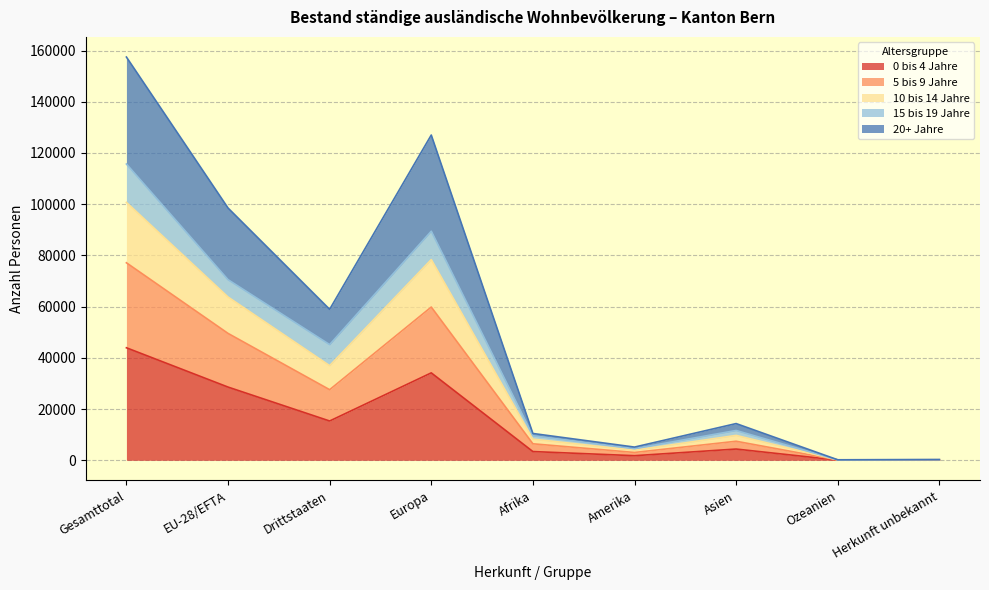

Which has a higher value, EU-28/EFTA or Herkunft unbekannt?

EU-28/EFTA